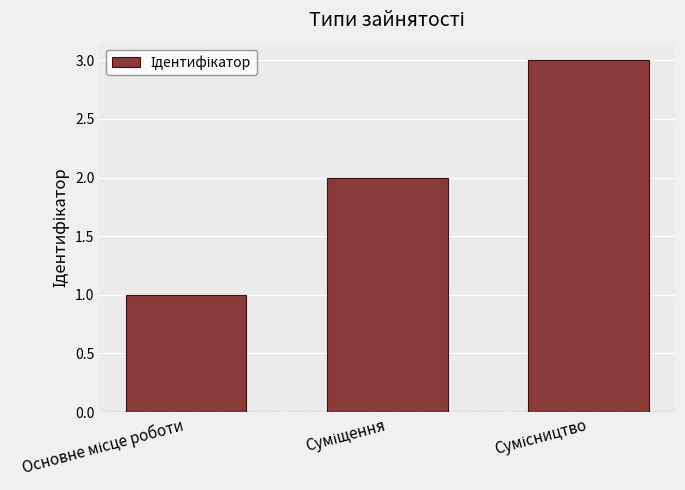

What is the maximum value shown in the chart?

3